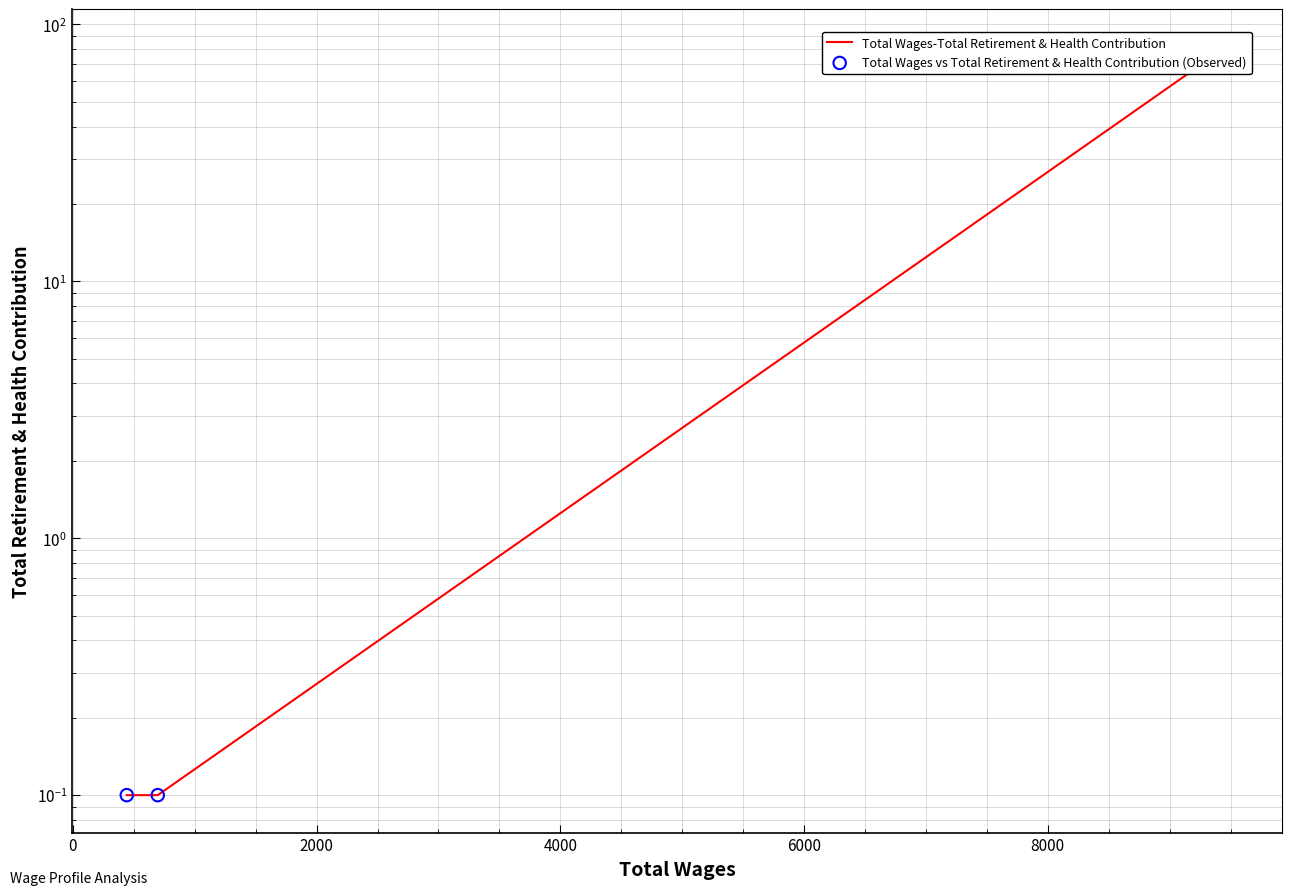

At how many categories does at least one series exceed 5?

1